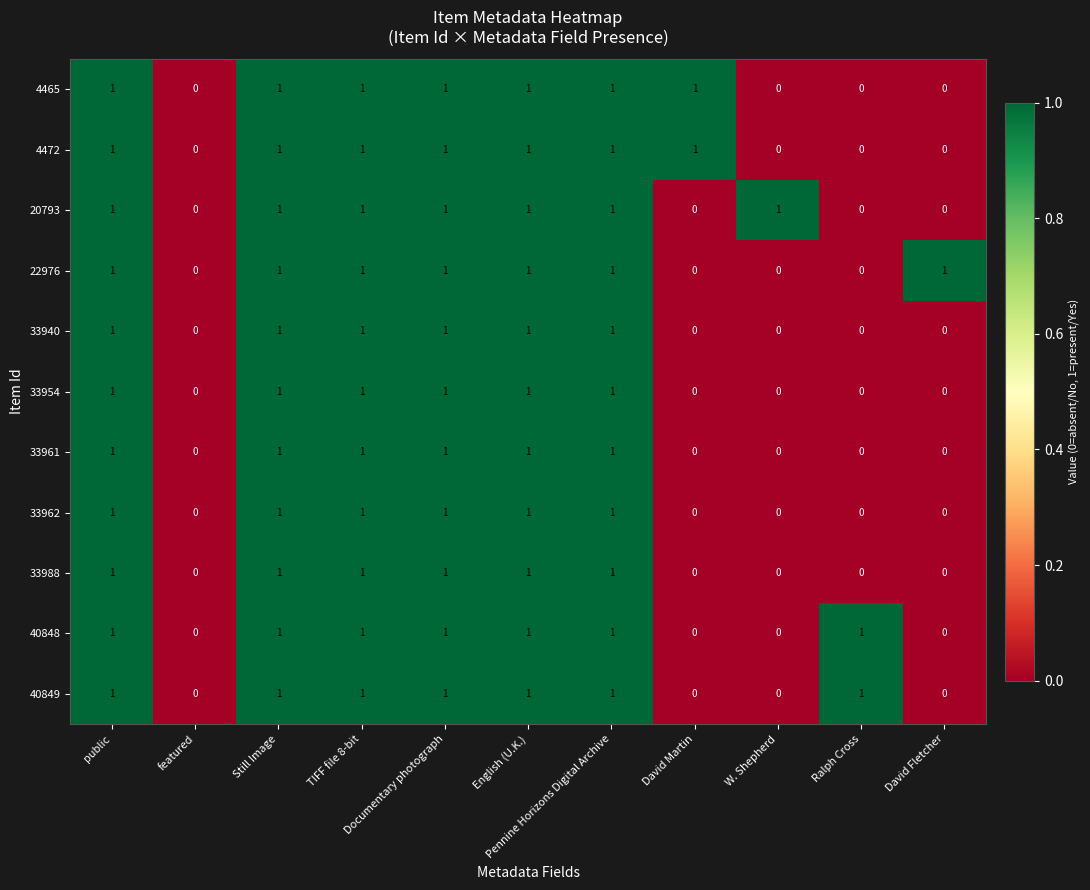

What is the sum of all 40848 values?

7